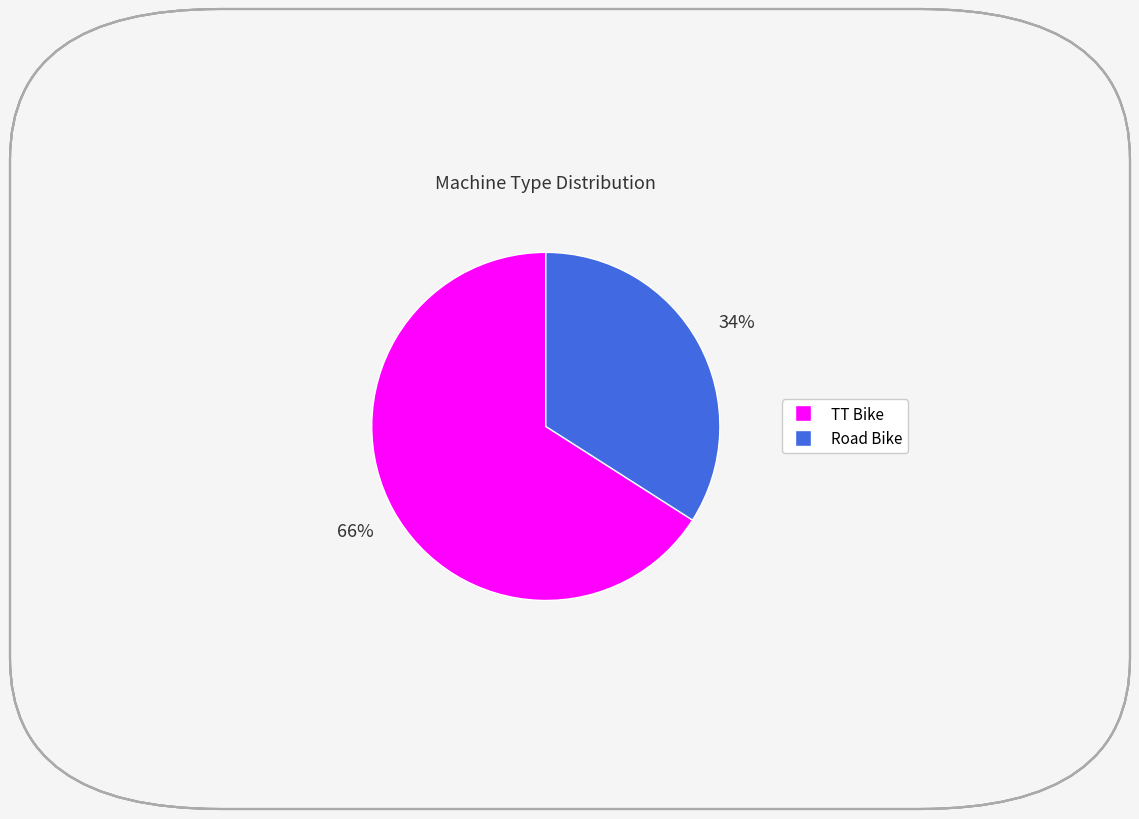

Rank the categories by value from highest to lowest.

TT Bike, Road Bike